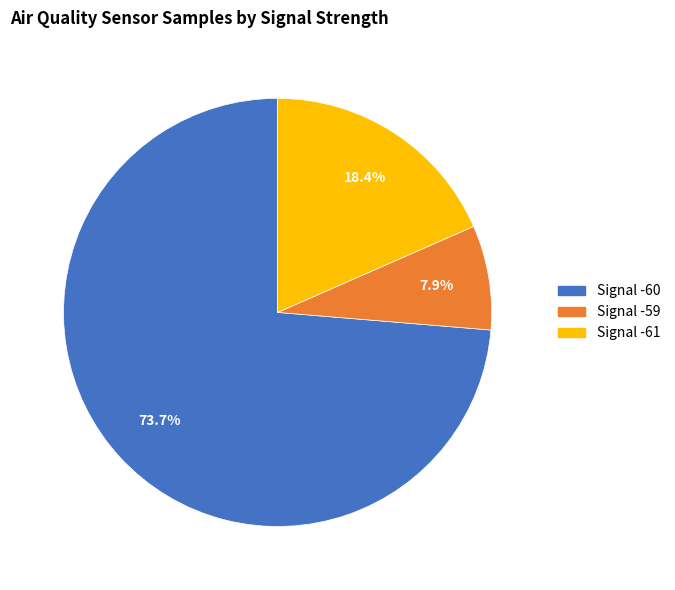

Does any single category account for the majority?

Yes